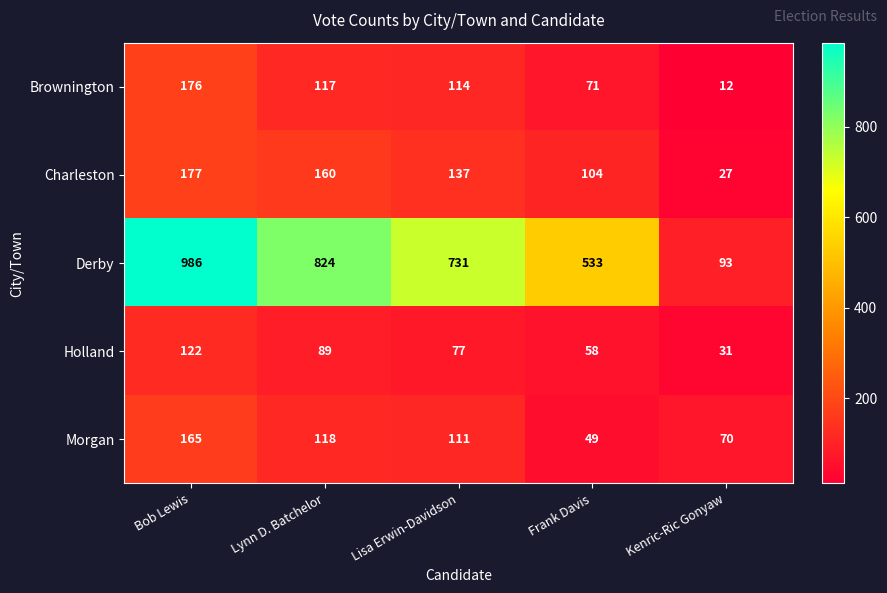

Reading right to left, what are all the values shown in this chart?

Brownington: 12	71	114	117	176
Charleston: 27	104	137	160	177
Derby: 93	533	731	824	986
Holland: 31	58	77	89	122
Morgan: 70	49	111	118	165